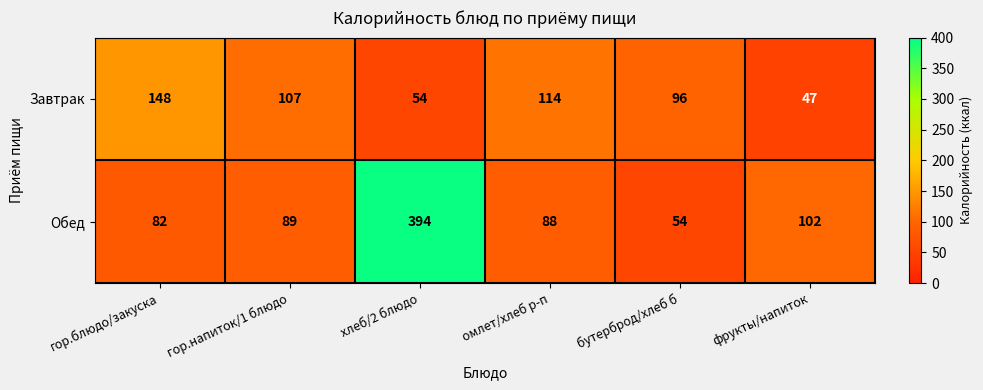

What is the maximum value for Завтрак?

148